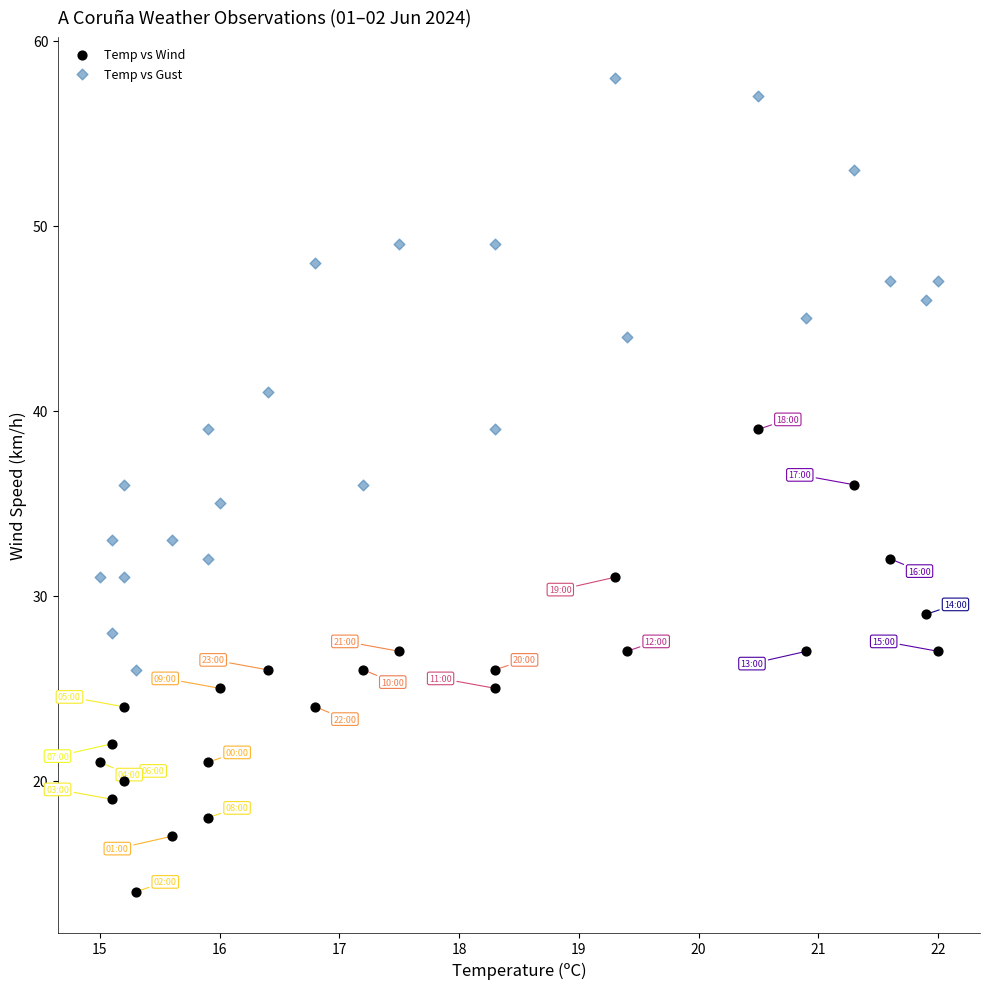

Which series contains the highest Y value?

Temp vs Gust